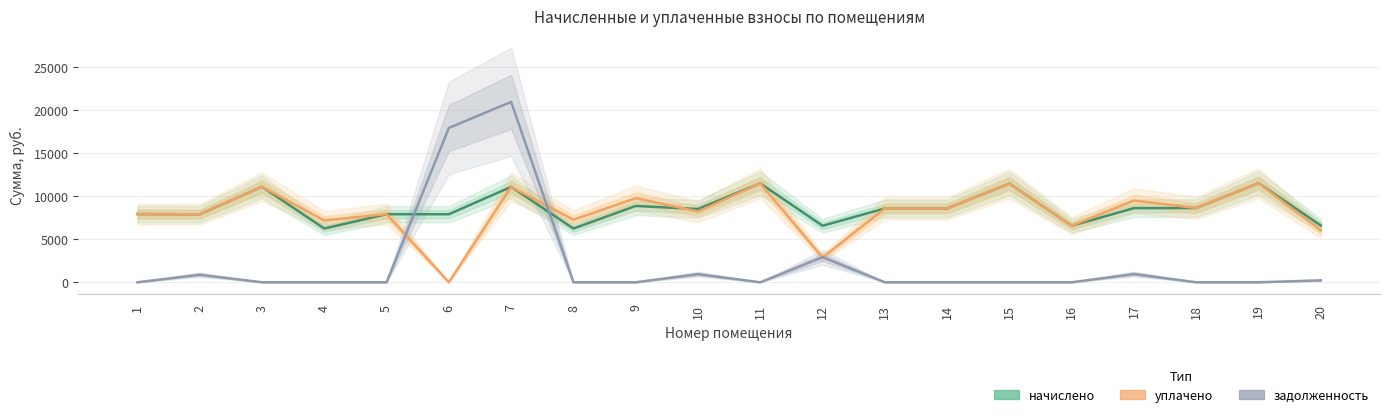

At which category does начислено reach its first local peak?

3